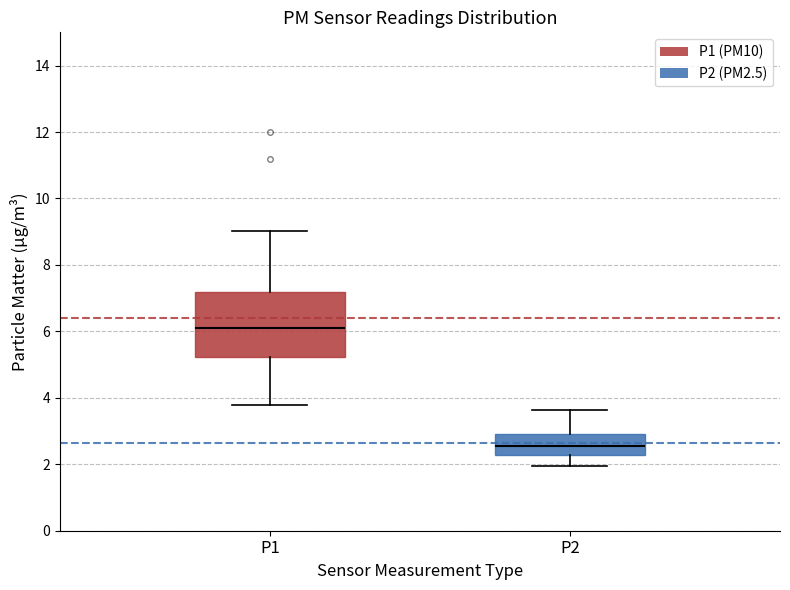

Where does the lower whisker of the box for P1 end on the y-axis? The values are not printed on the chart, so give them approximately, as read against the axis.

3.8